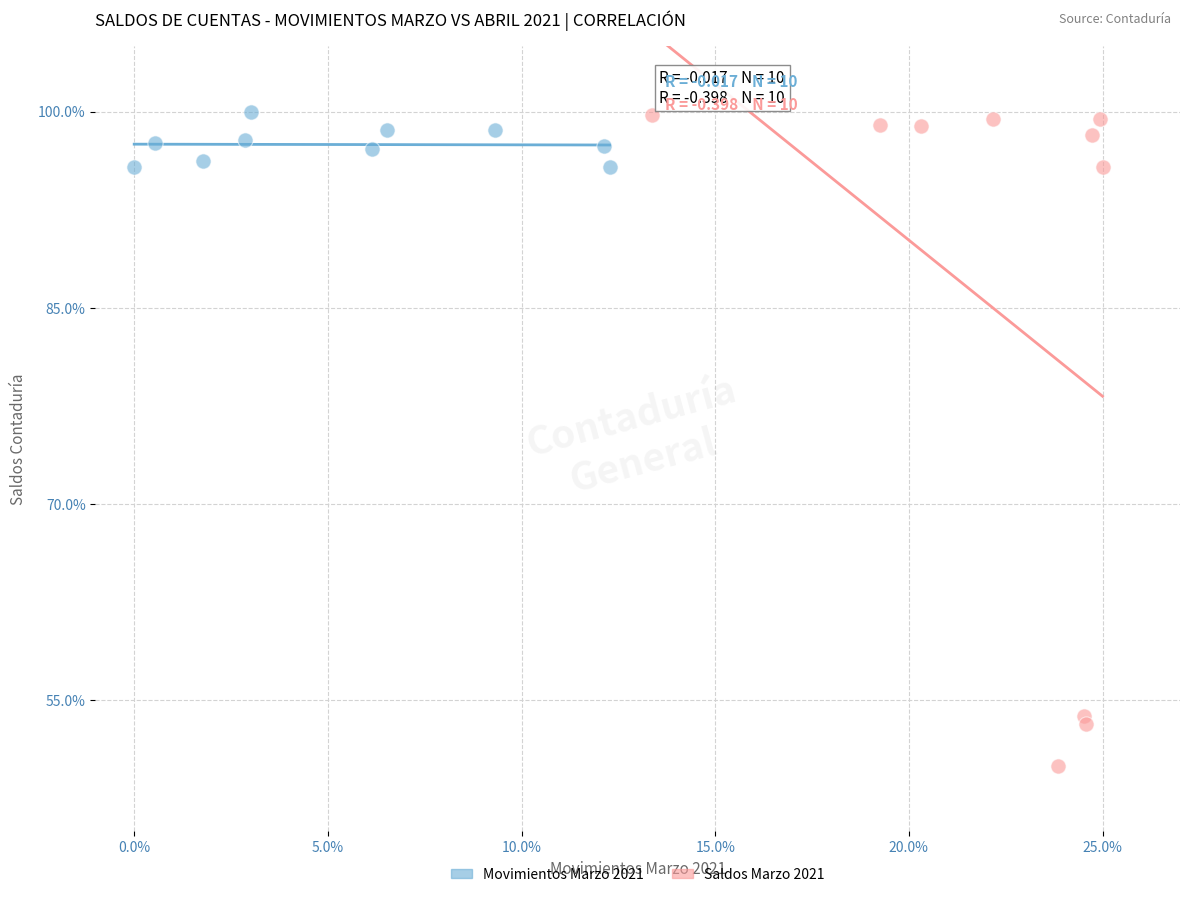

Which series contains the lowest Y value?

Saldos Marzo 2021